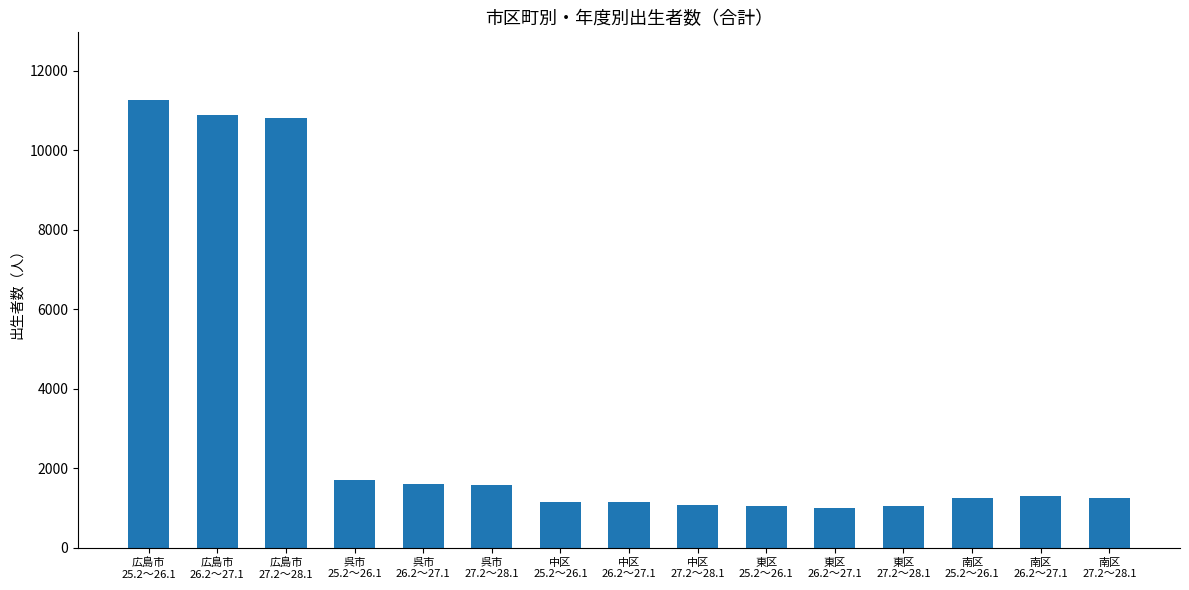

Where does the data first go above 1257?

広島市
25.2～26.1